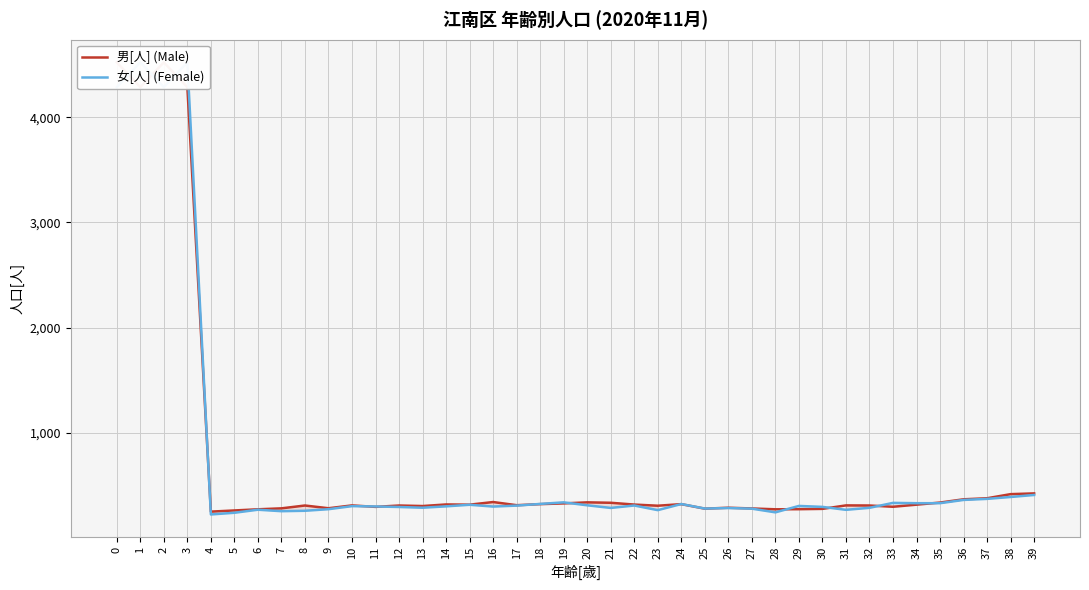

What is the value of the 女[人] (Female) point at the 19th from the left?

326